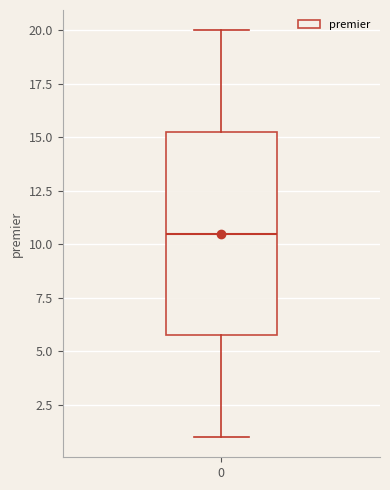

Transcribe this box plot: give where the median line is, the range the box spans, and where the two whiskers end, as read against the y-axis. The values are not printed on the chart, so give them approximately, as read against the axis.

median 10.5, box 6.0 to 15.5, whiskers 1.0 to 20.0